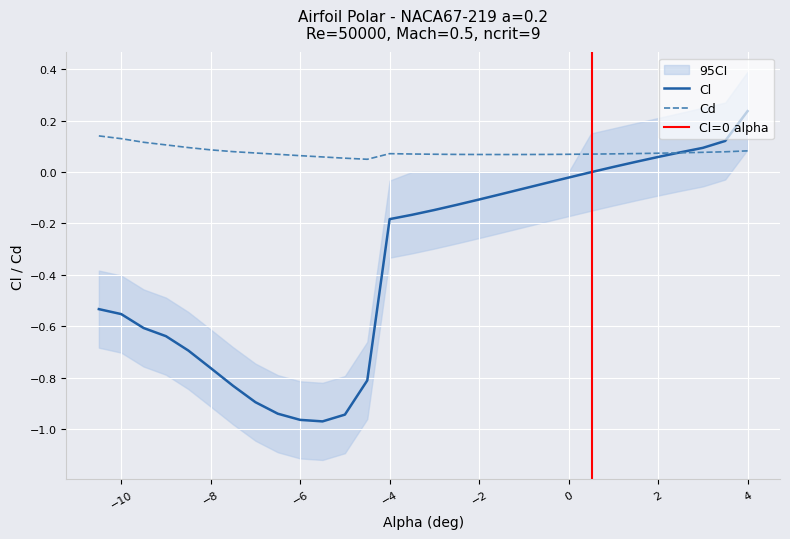

Rank the categories by Cd value from lowest to highest.

-4.5, -5.0, -5.5, -6.0, -1.5, -1.0, -2.0, -0.5, -2.5, -6.5, 0.0, -3.0, 0.5, -3.5, 1.0, -4.0, 1.5, 2.0, -7.0, 2.5, 3.0, 3.5, -7.5, 4.0, -8.0, -8.5, -9.0, -9.5, -10.0, -10.5